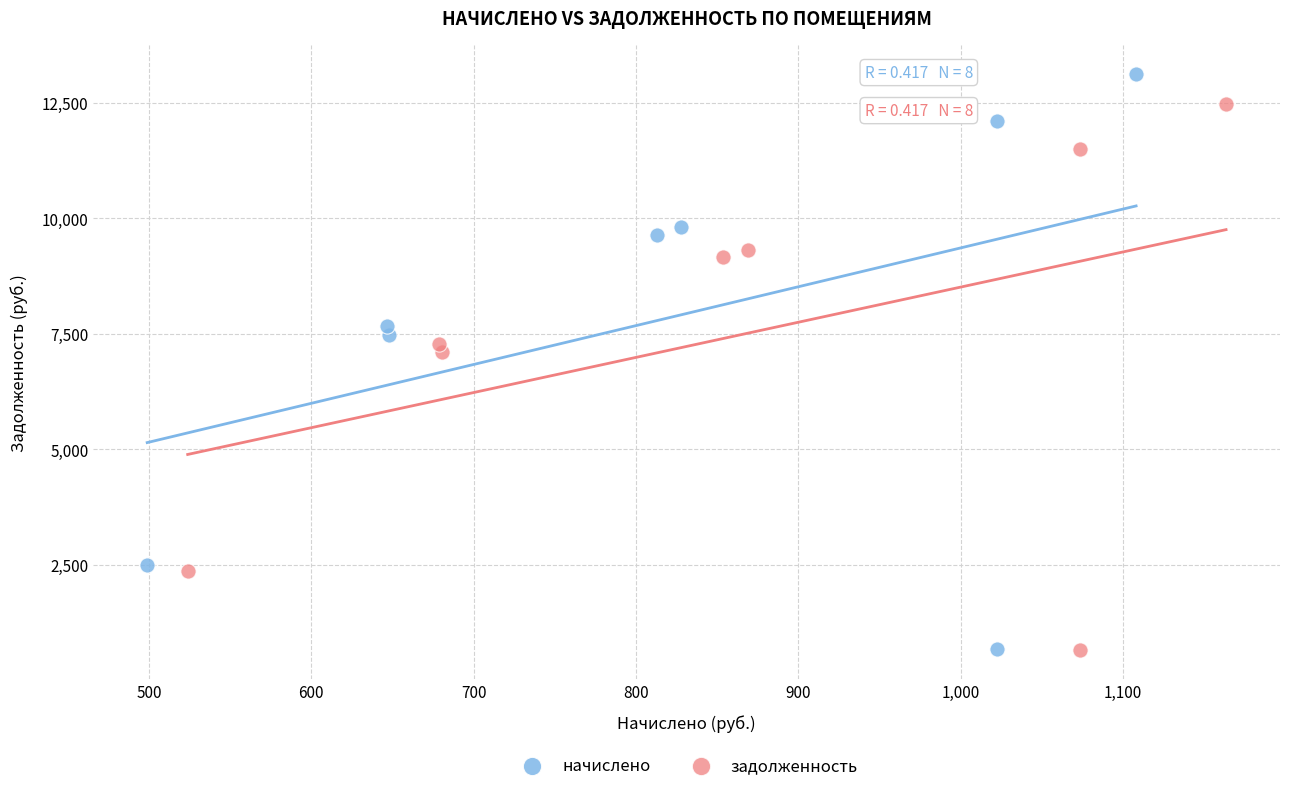

Which series has the largest Y range (max minus min)?

начислено